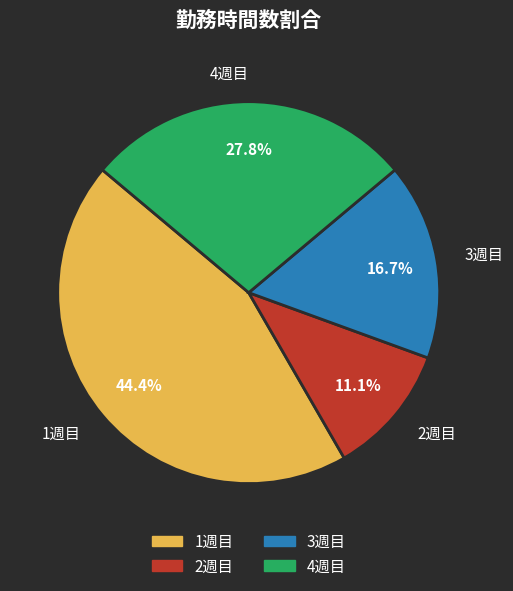

To the nearest percent, what is the combined percentage of 2週目 and 1週目?

56%